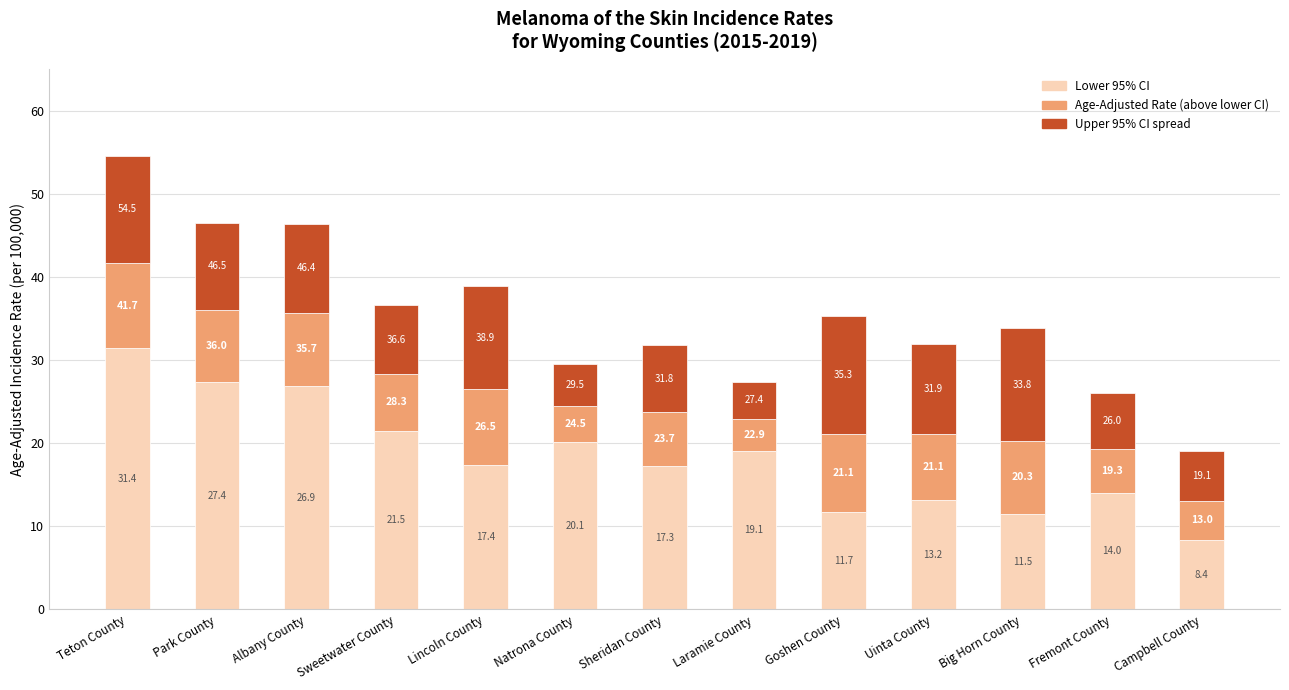

What value does the Age-Adjusted Rate (above lower CI) series have at Uinta County?

7.9